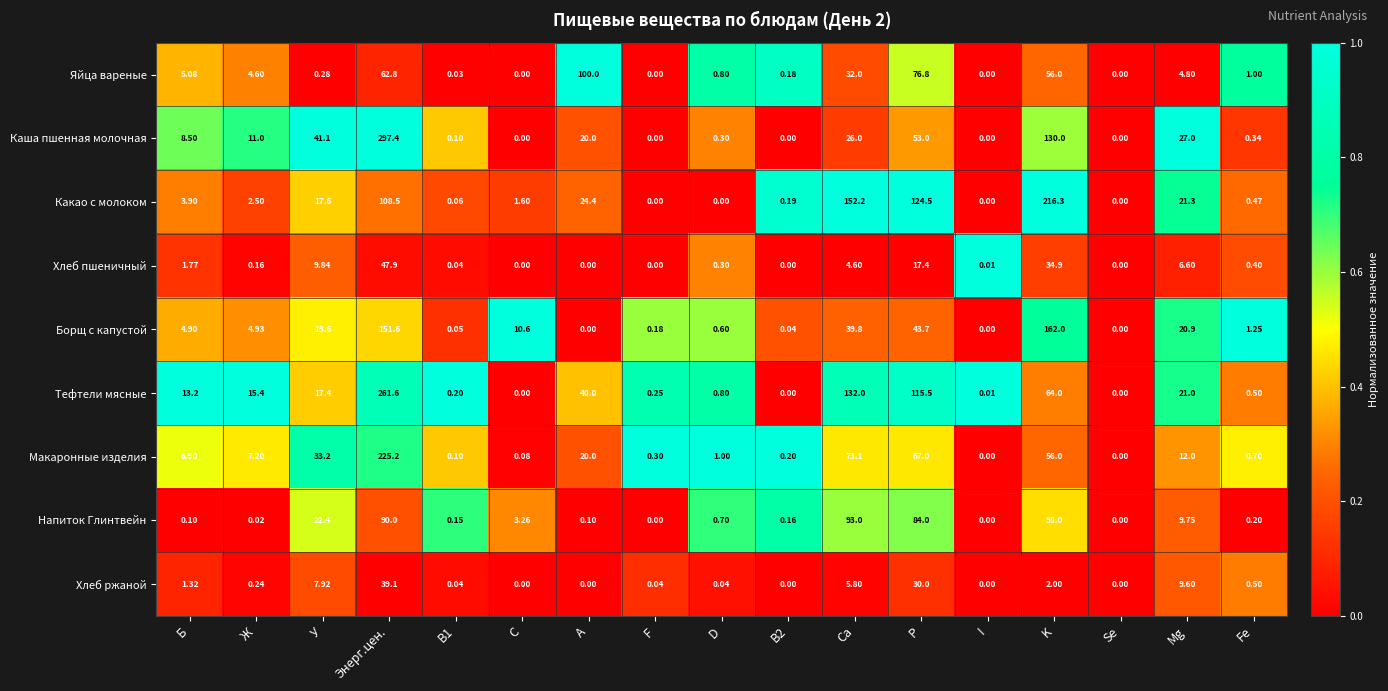

Which series has the largest total across all categories?

Тефтели мясные